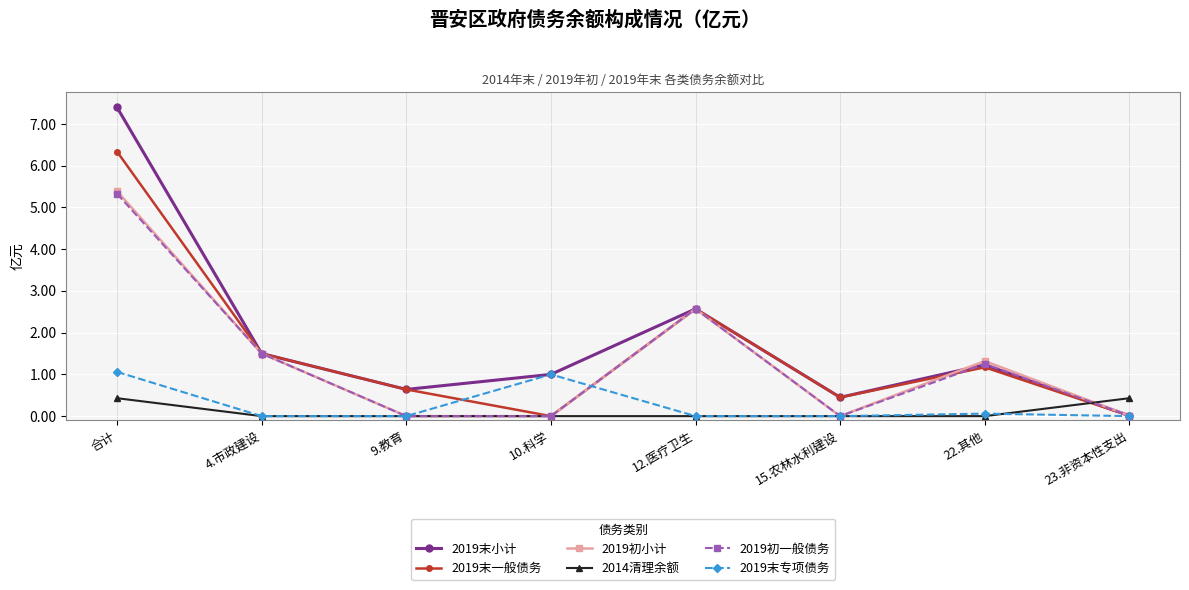

What is the difference between the maximum and minimum values in the 2019初小计 series?

5.4